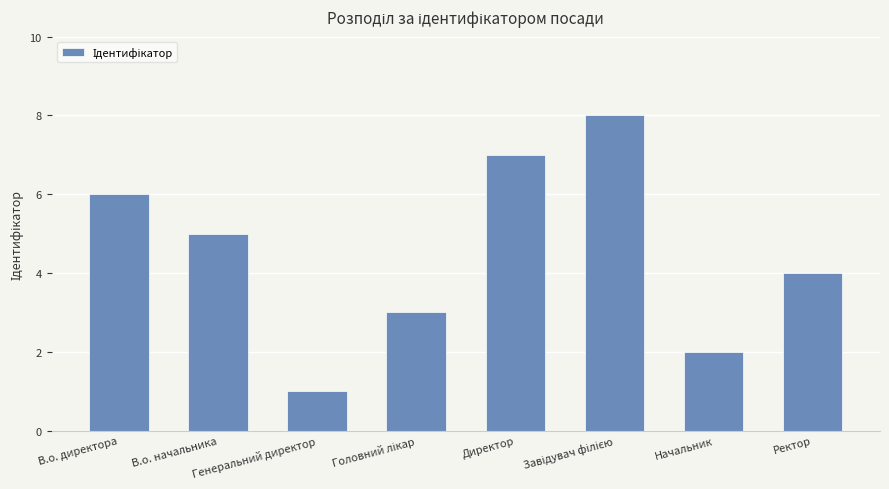

What is the minimum value shown in the chart?

1